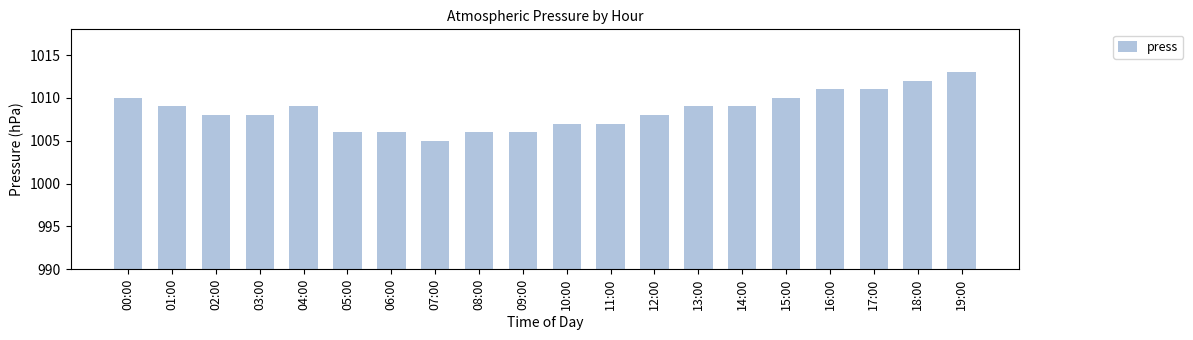

What is the sum of the values at 09:00 and 06:00?

2012